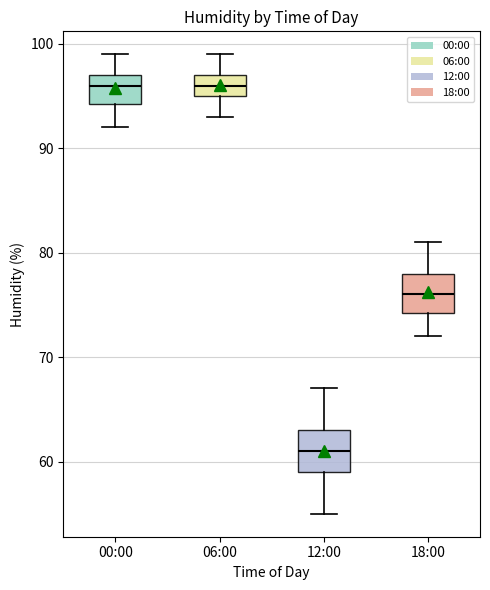

Where is the lower edge of the box for 00:00 on the y-axis? The values are not printed on the chart, so give them approximately, as read against the axis.

94